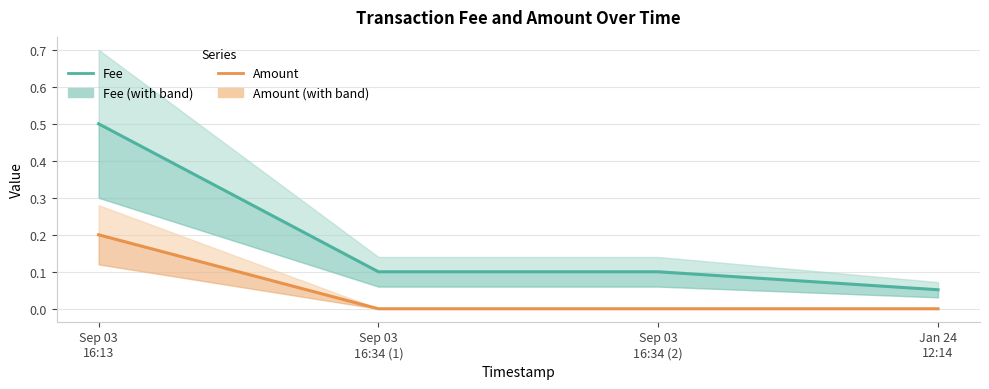

The Fee series shows 0.2 at Sep 03
16:34 (2). True or false?

False